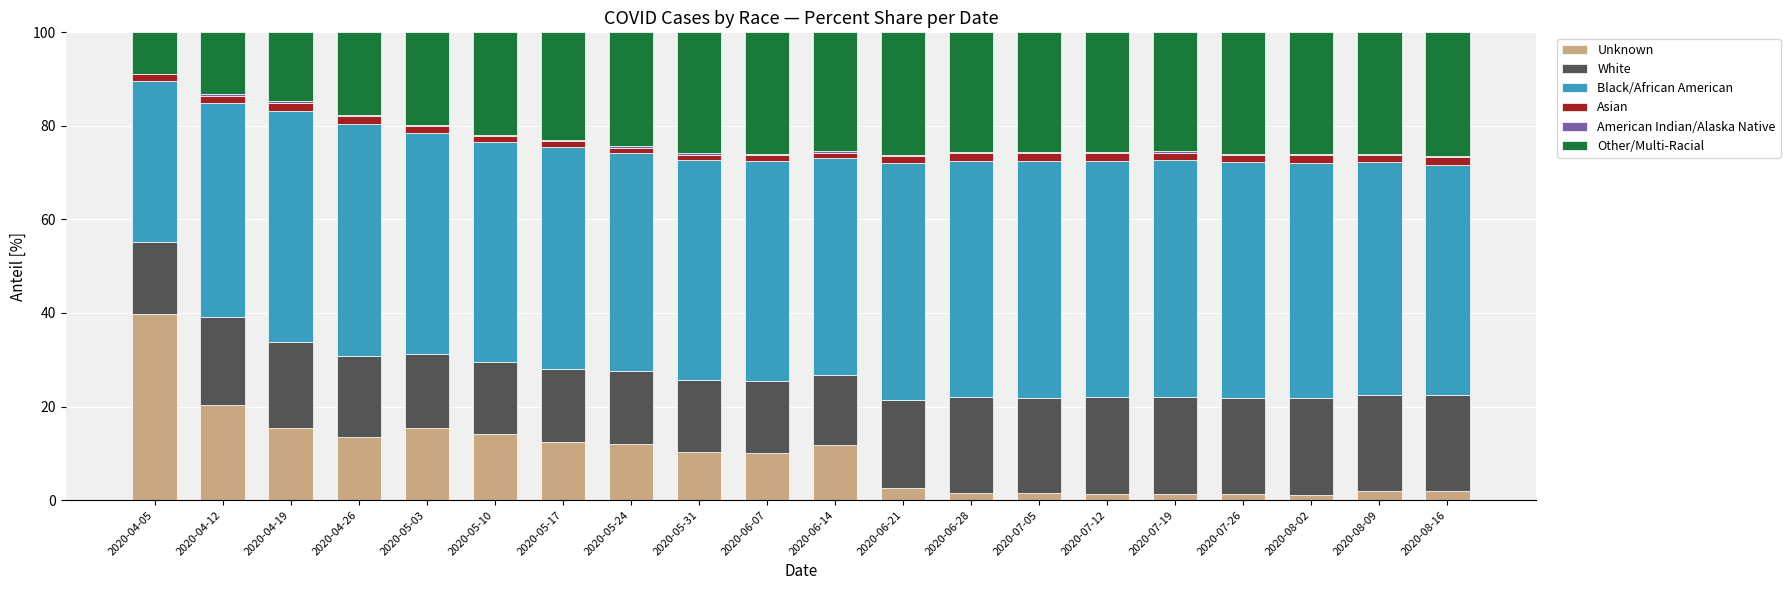

What is the total value across all series at 2020-05-31?

100.0